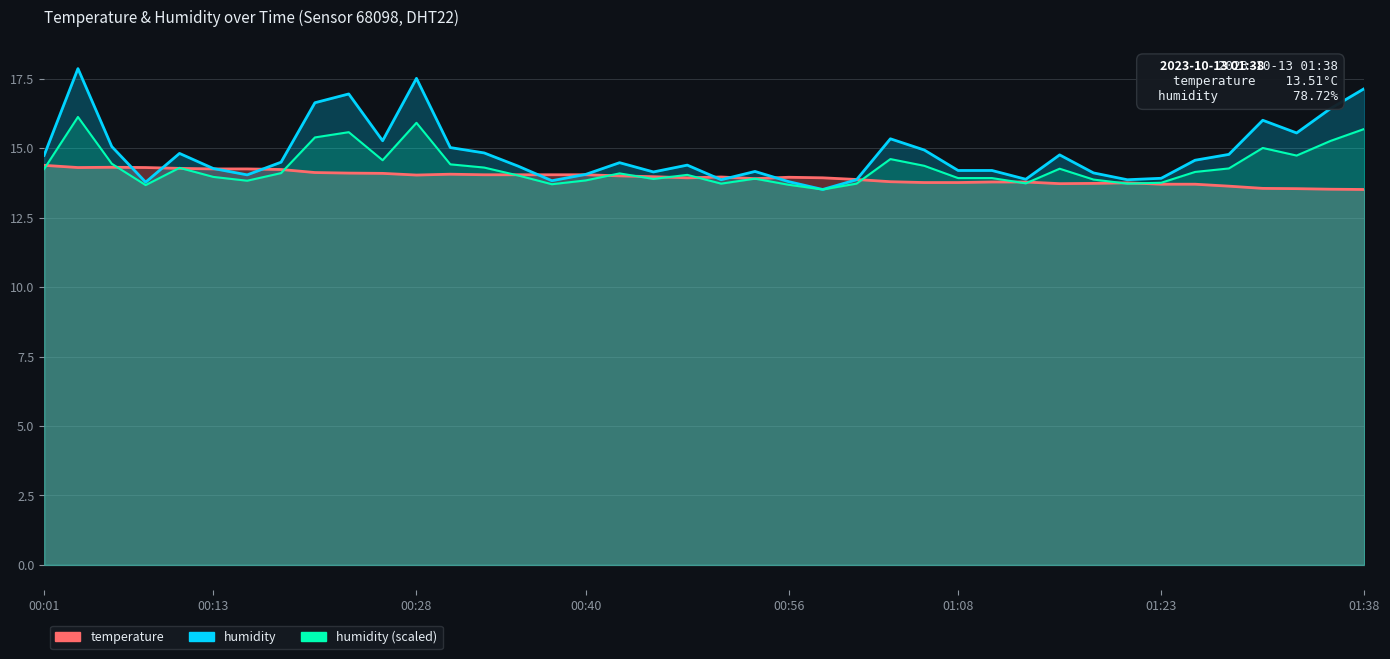

Which series changed the most between 00:56 and 01:36?

humidity